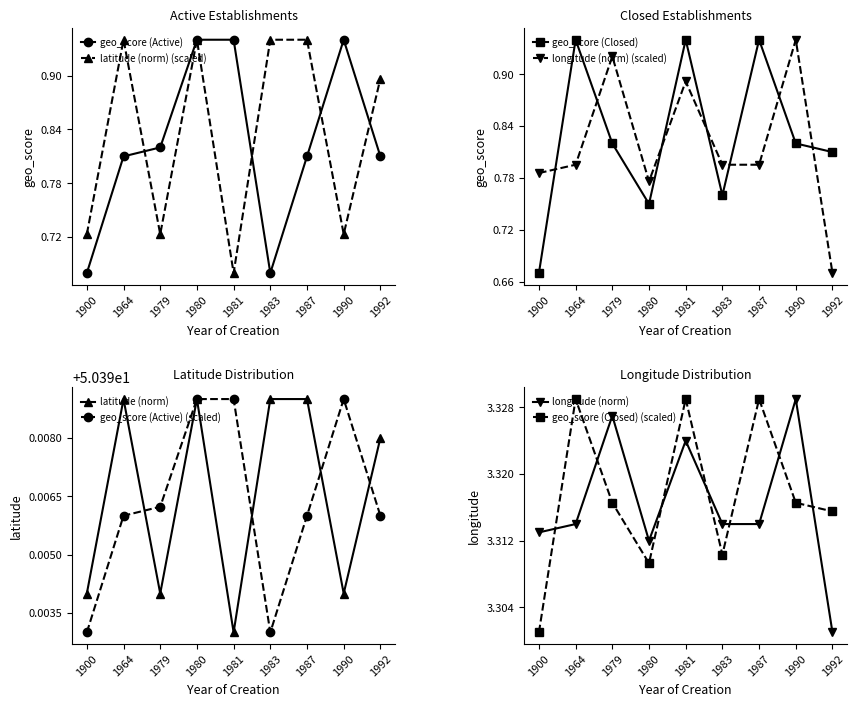

Is the value of geo_score (Active) at 1990 greater than the value of latitude (norm) at 1981?

Yes